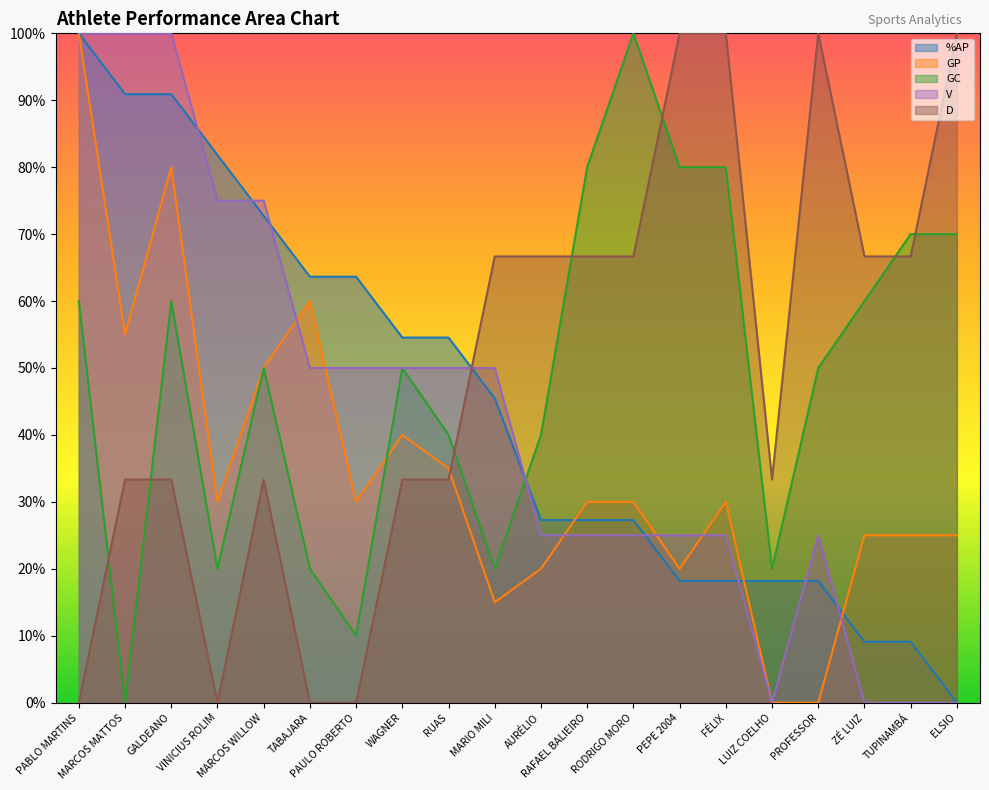

The value of V at PEPE 2004 is 0.2. True or false?

False